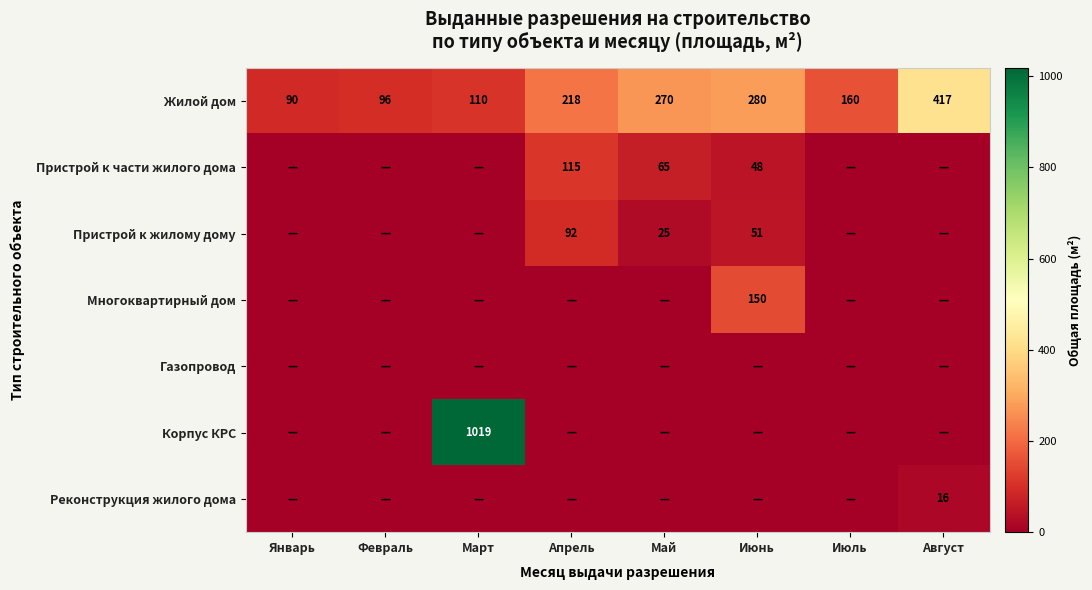

Is the value of Пристрой к части жилого дома at Апрель greater than the value of Жилой дом at Январь?

Yes